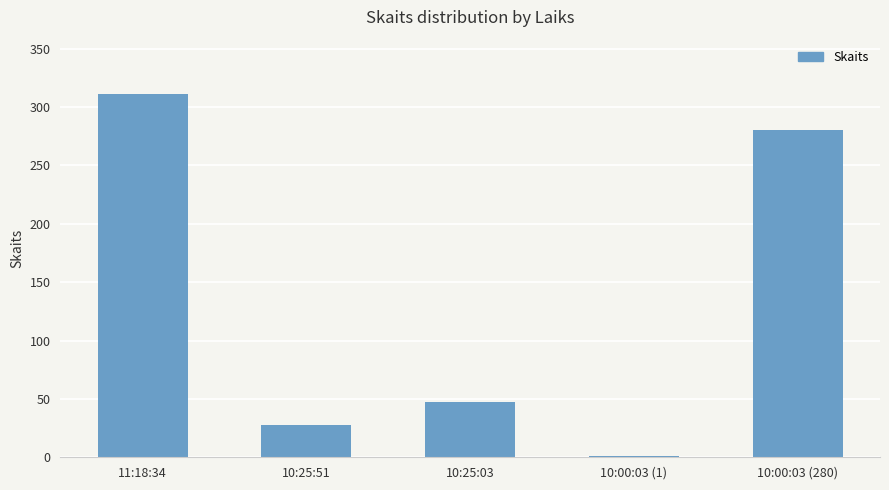

Approximately how many times larger is the value at 10:25:51 compared to 10:25:03?

0.6